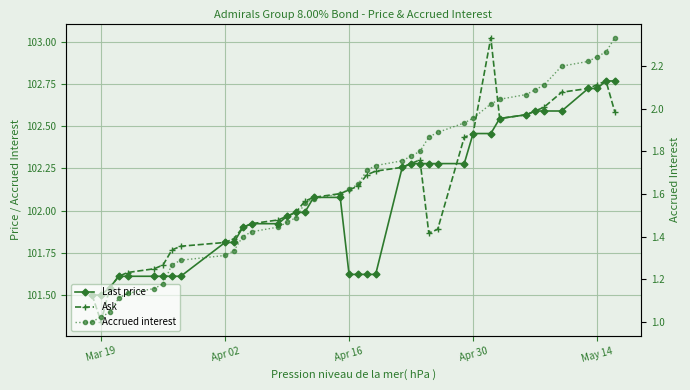

How many values in the Accrued interest series exceed 1?

39